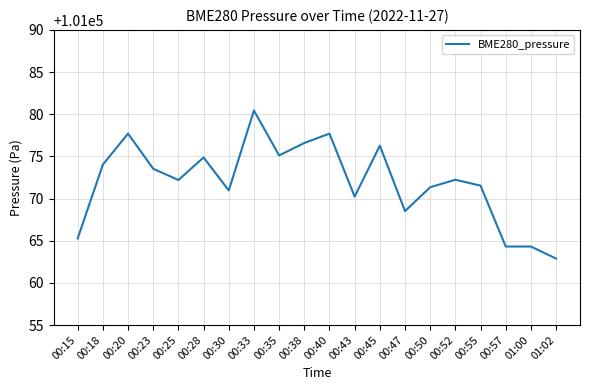

How many lines are shown in the chart?

1